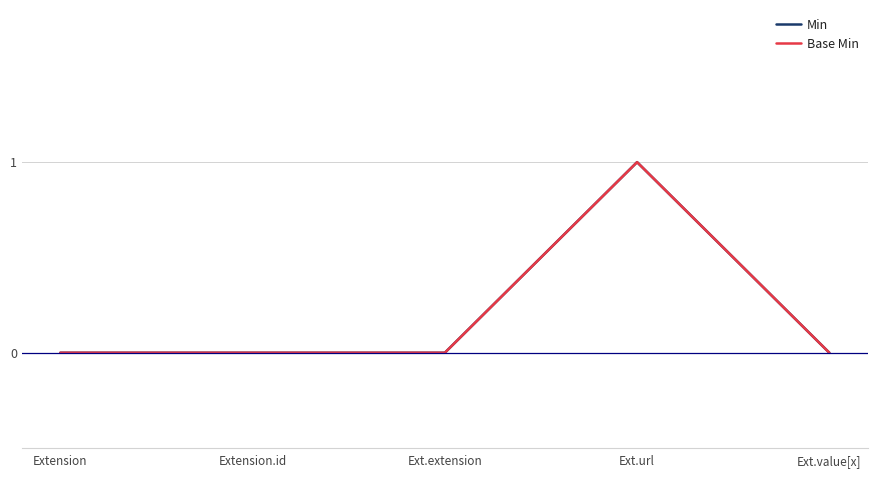

At which category is the sum across all series the highest?

Ext.url